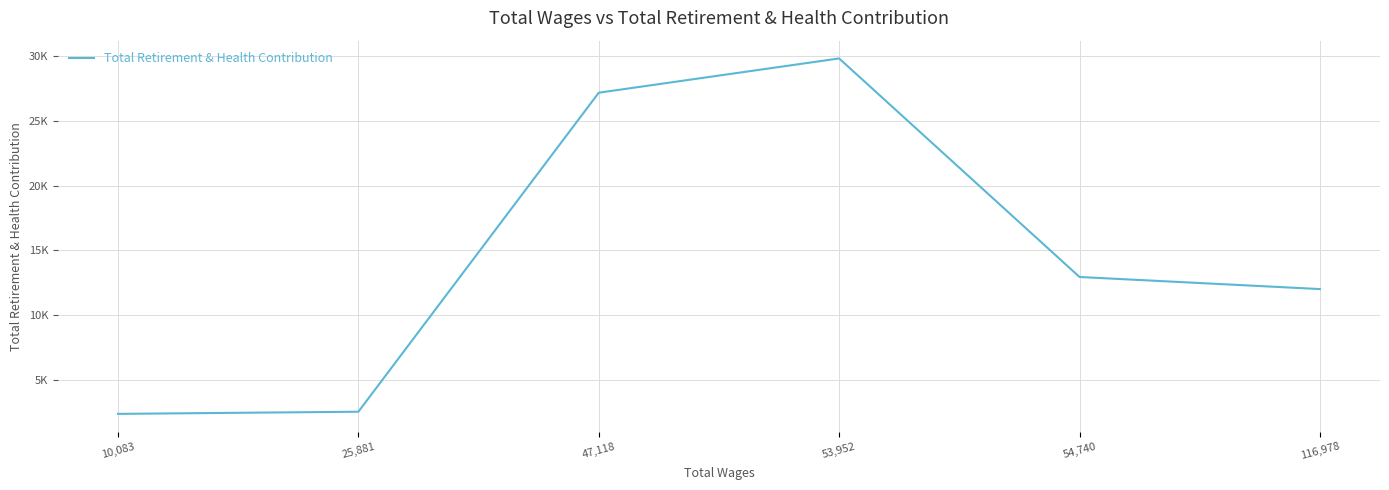

What is the value of the 4th point from the left?

29829